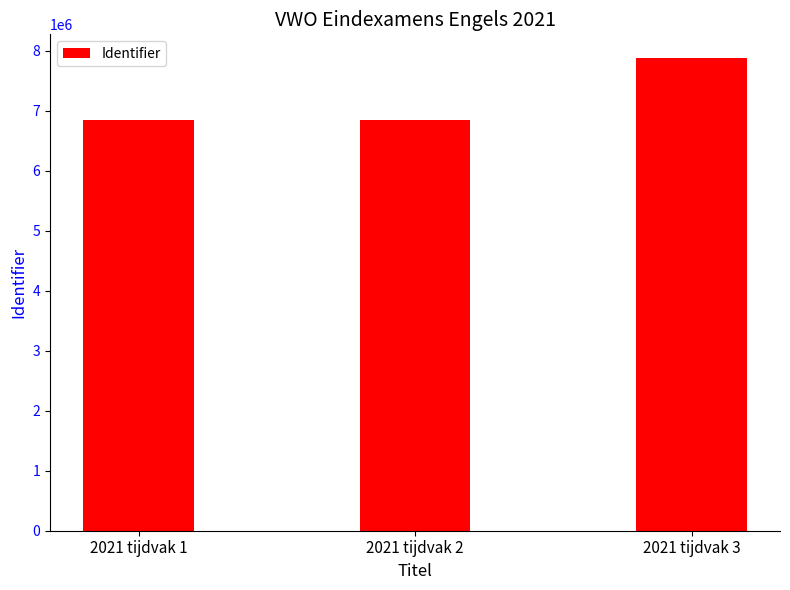

Approximately how many times larger is the value at 2021 tijdvak 3 compared to 2021 tijdvak 1?

1.2